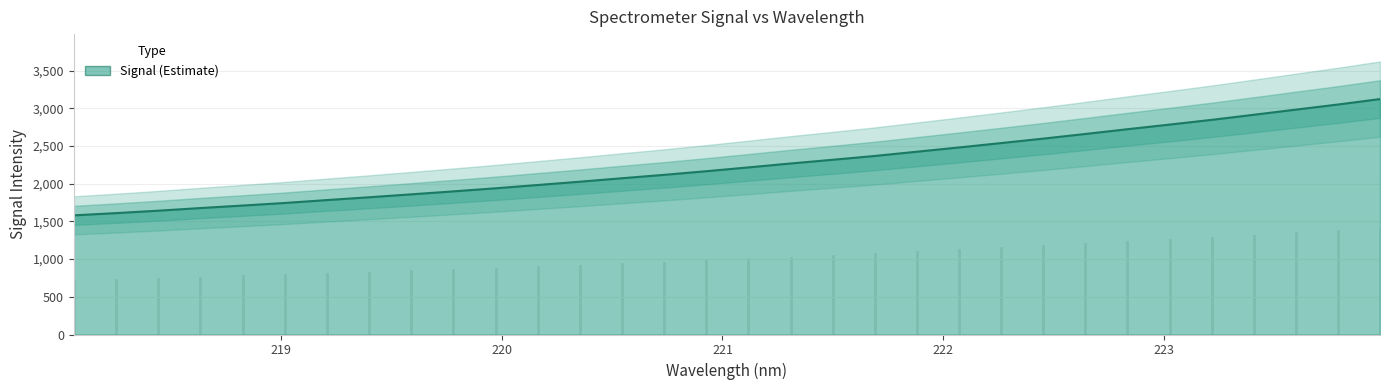

The chart shows a value of 2847.7 at 223.2172. True or false?

True